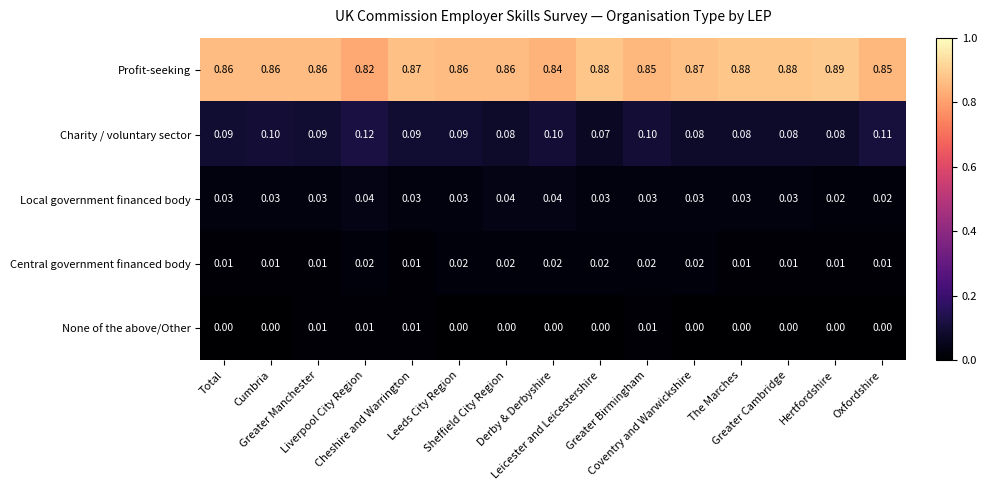

List the series in order of their peak value, lowest first.

None of the above/Other, Central government financed body, Local government financed body, Charity / voluntary sector, Profit-seeking